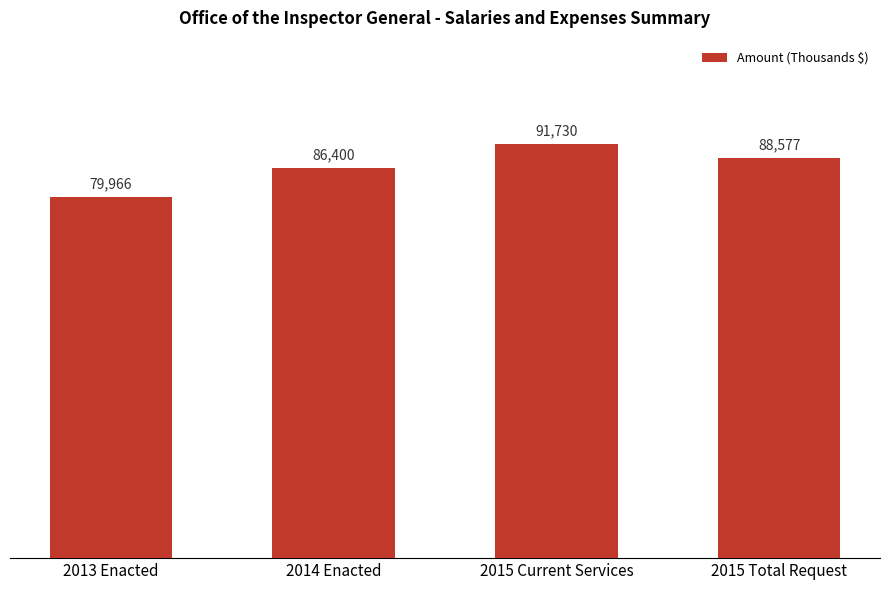

Reading left to right, list all the values displayed in this chart.

79966	86400	91730	88577